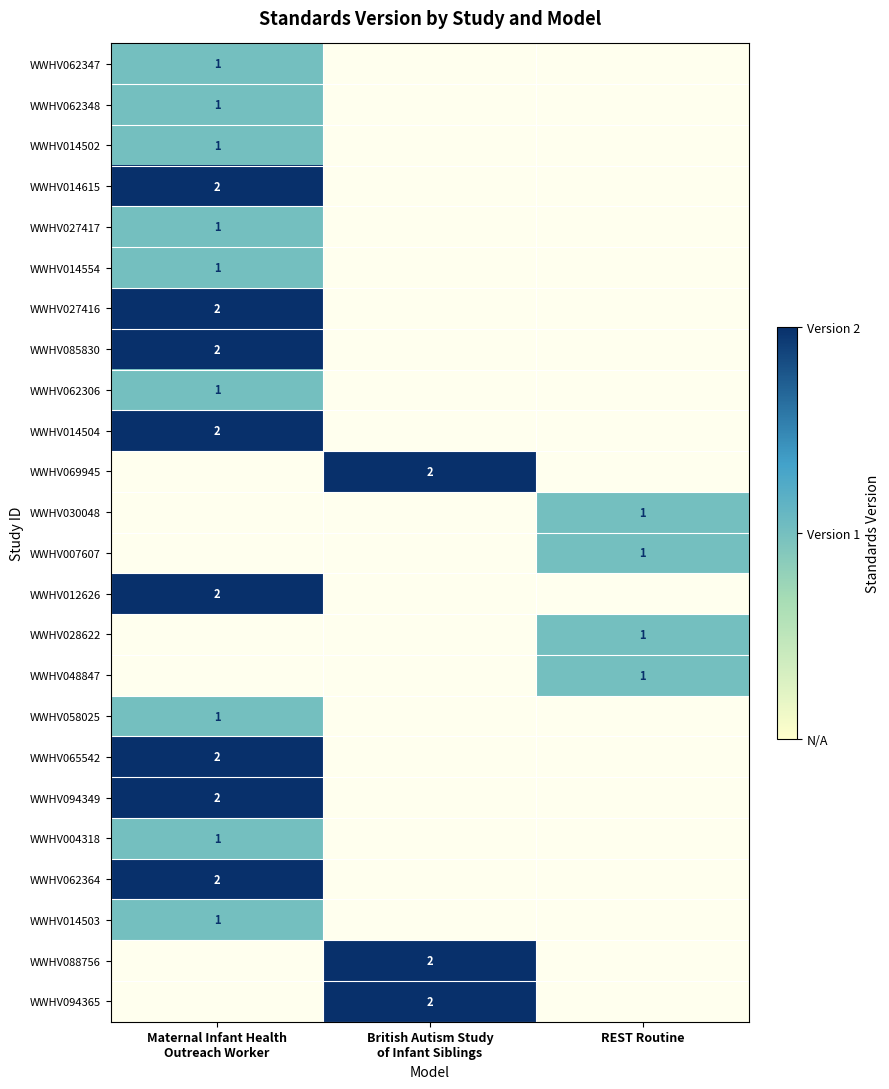

Rank the categories by WWHV062347 value from highest to lowest.

Maternal Infant Health Outreach Worker, British Autism Study of Infant Siblings, REST Routine